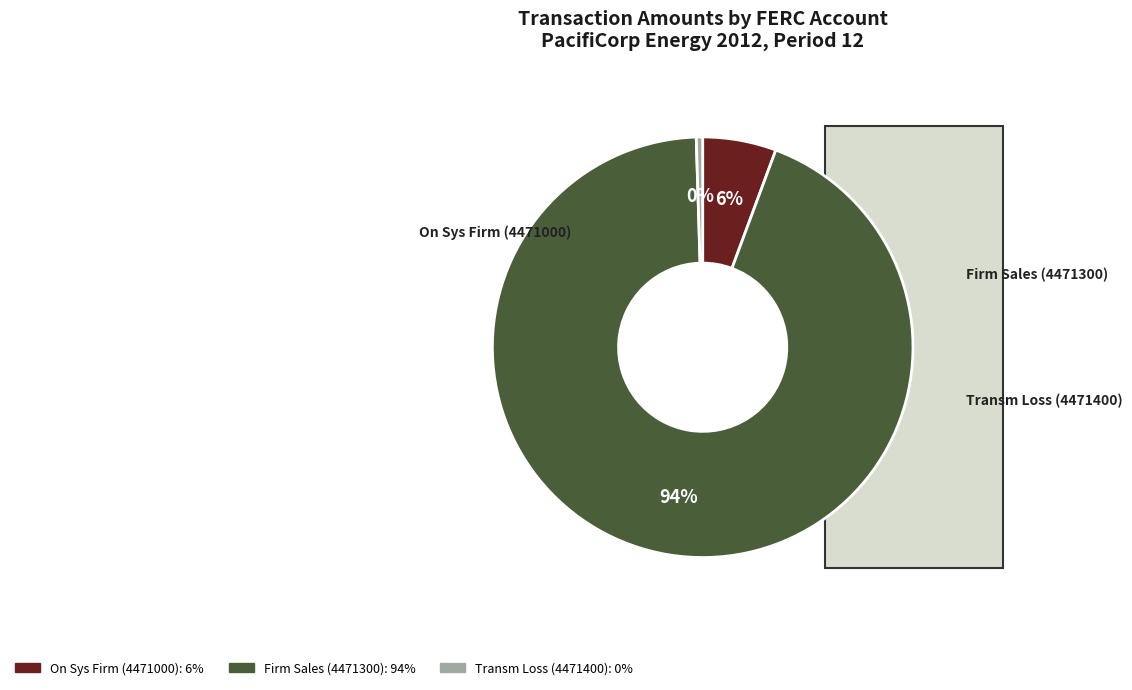

How many slices are in this pie chart?

3